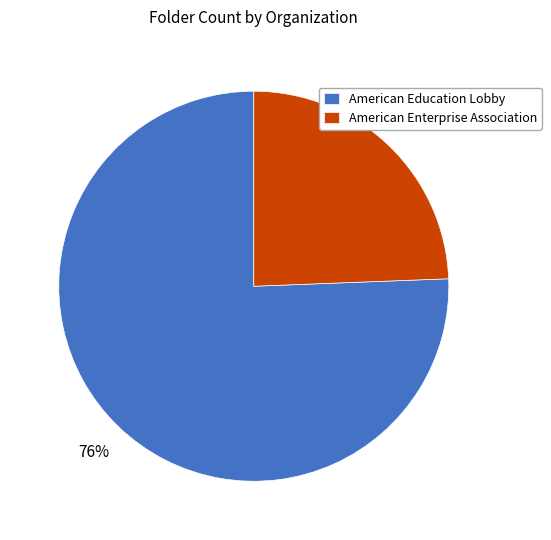

Is the sum of American Education Lobby and American Enterprise Association greater than half?

Yes